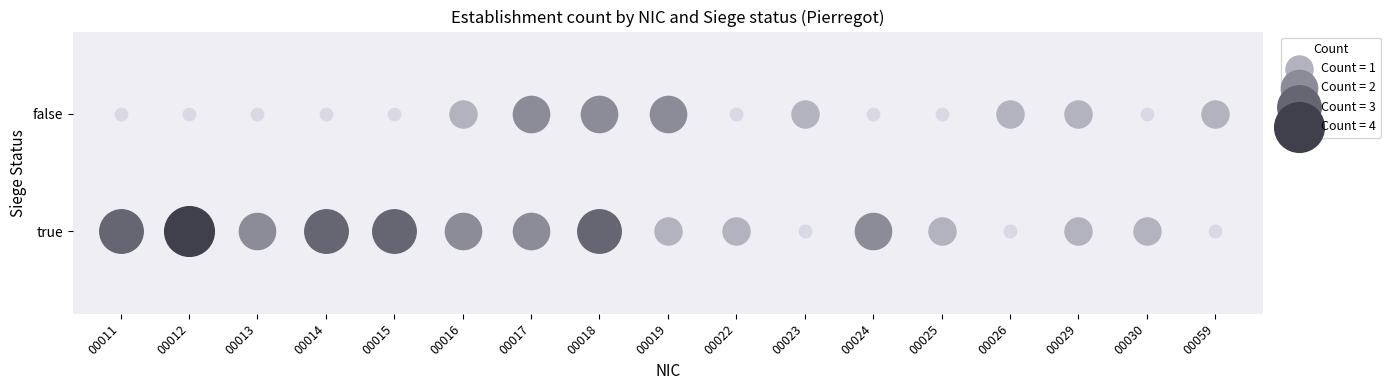

What is the difference between the highest and lowest values at false?

2